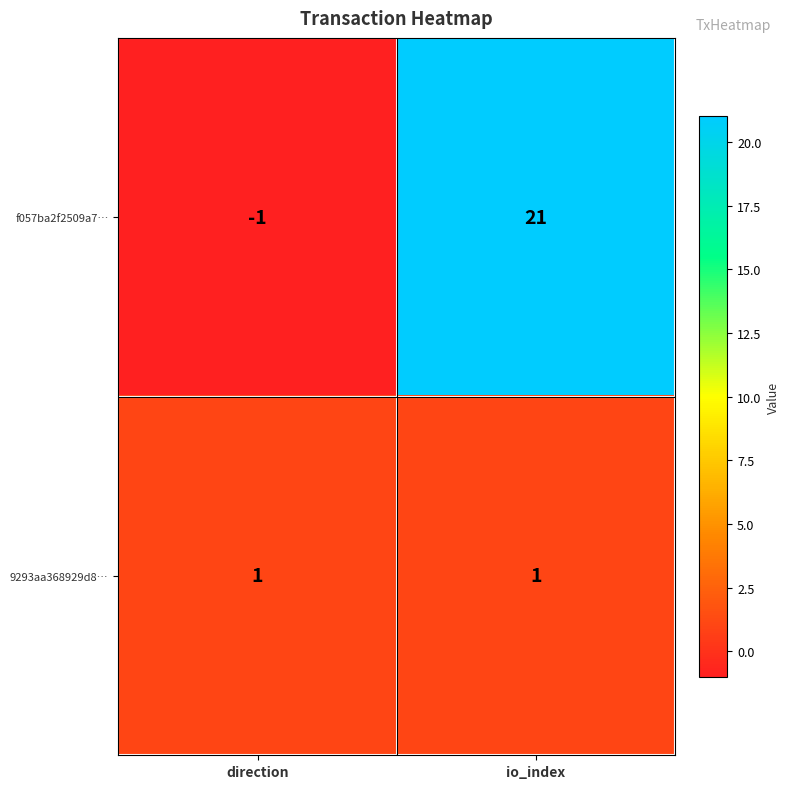

What is the maximum value shown in the chart?

21